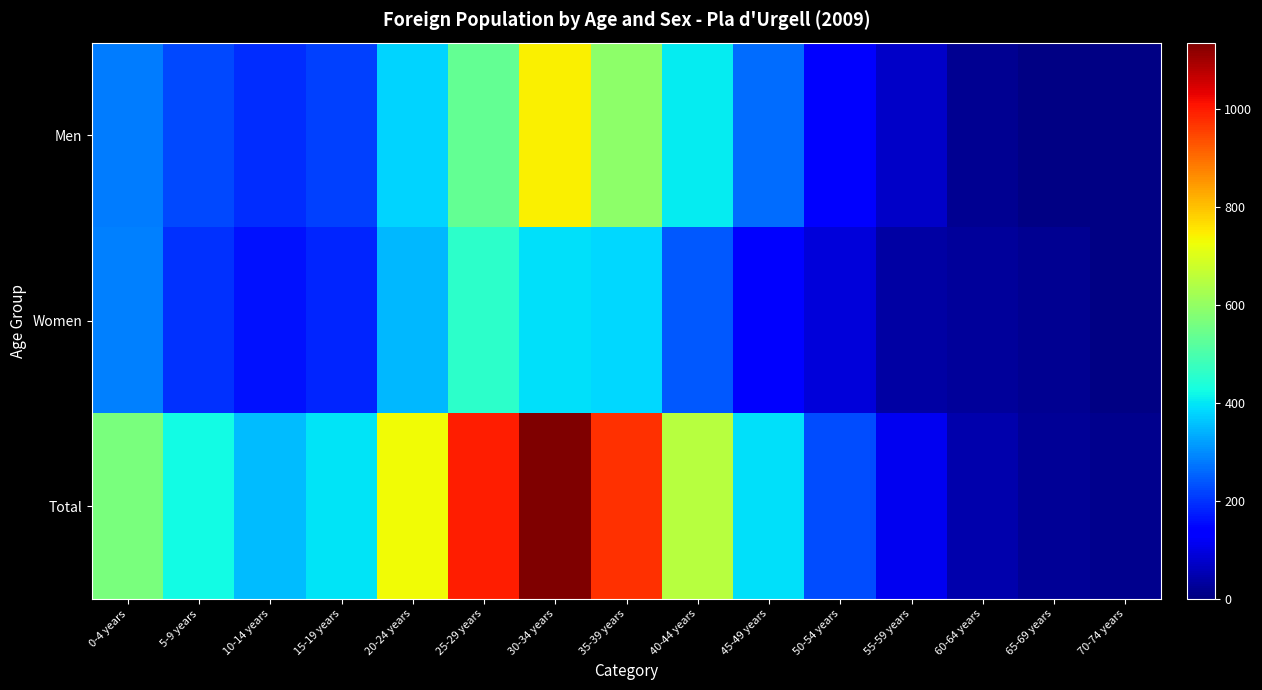

At which category is the sum across all series the highest?

30-34 years